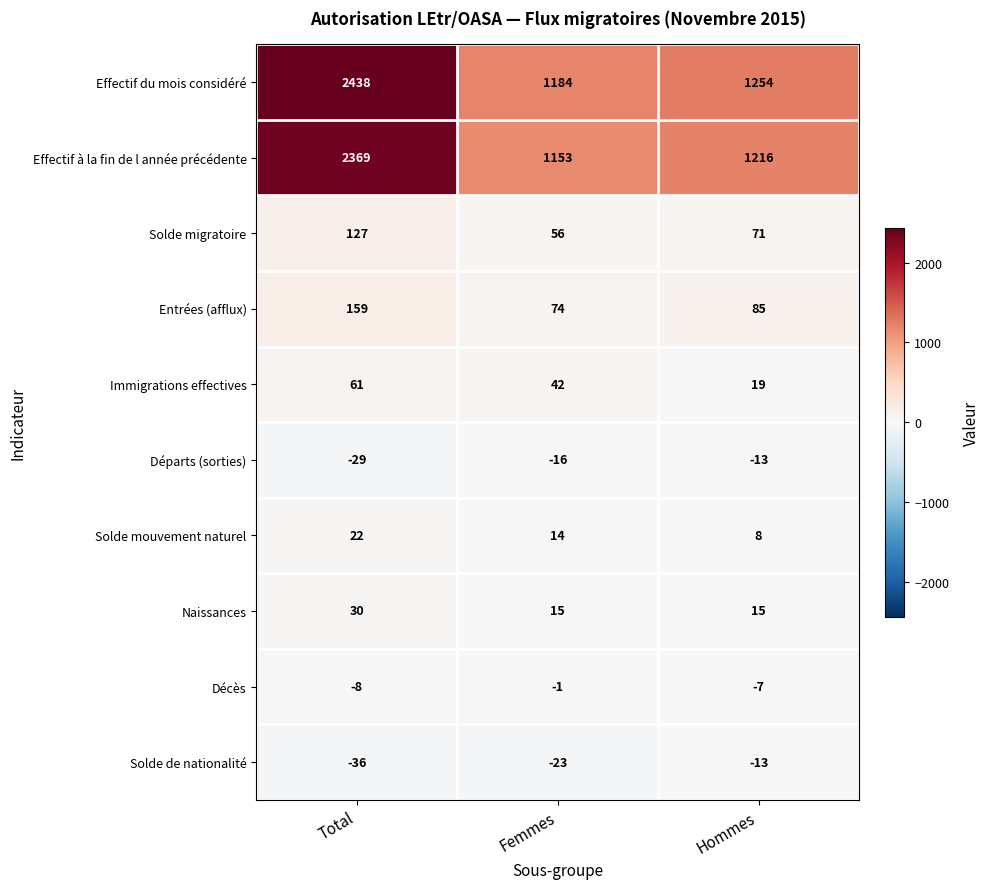

True or false: Solde mouvement naturel has a value of 22 at Total.

True